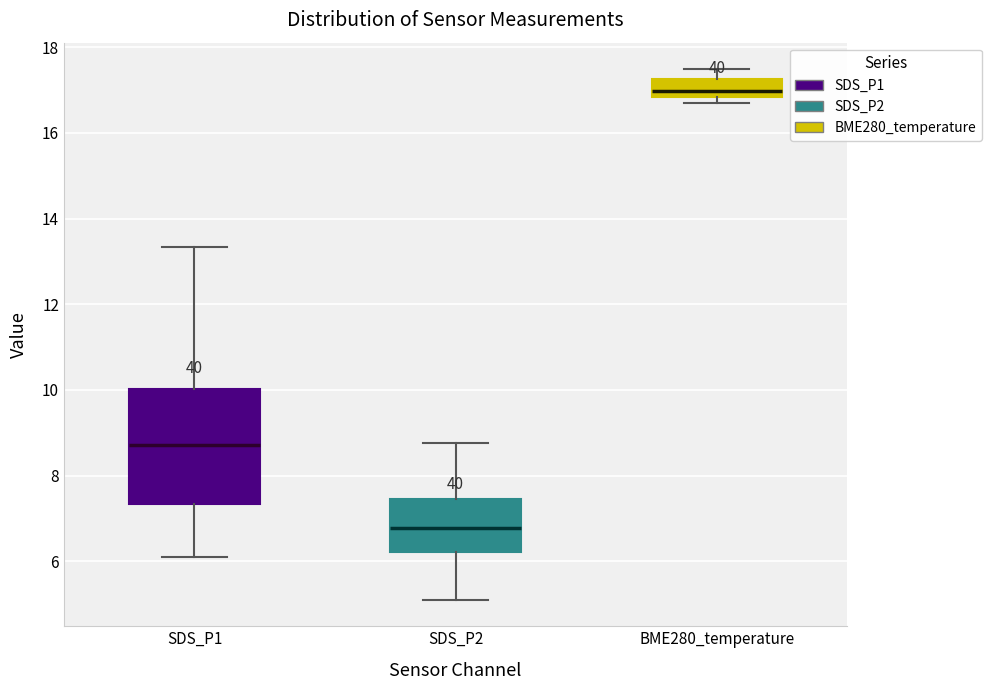

Where does the lower whisker of the box for SDS_P1 end on the y-axis? The values are not printed on the chart, so give them approximately, as read against the axis.

6.2